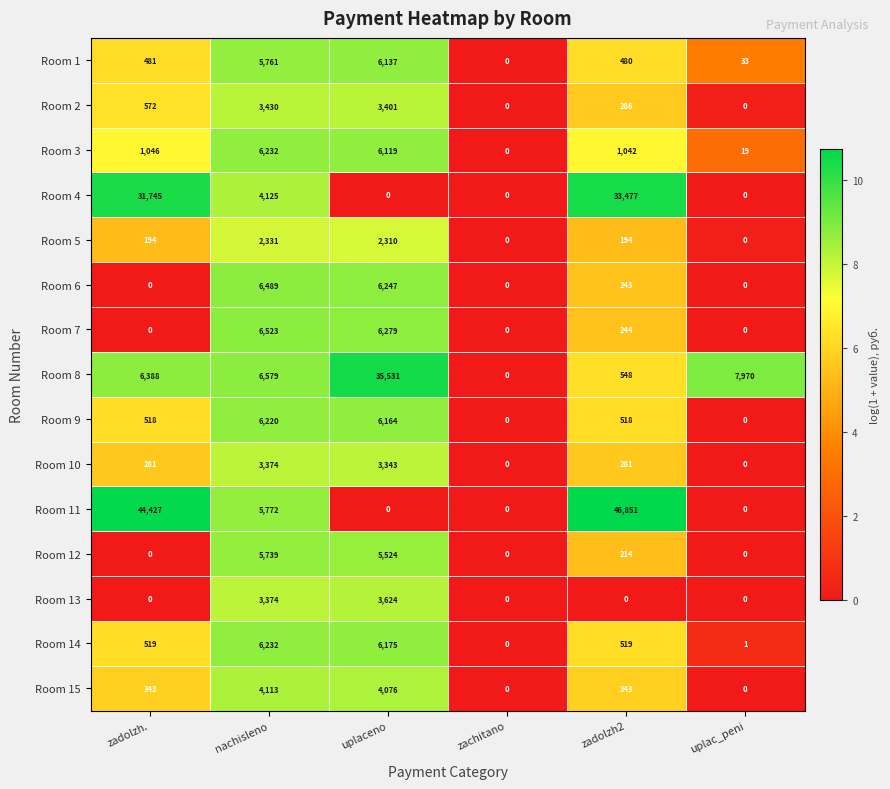

Which series has the widest spread of values?

Room 11